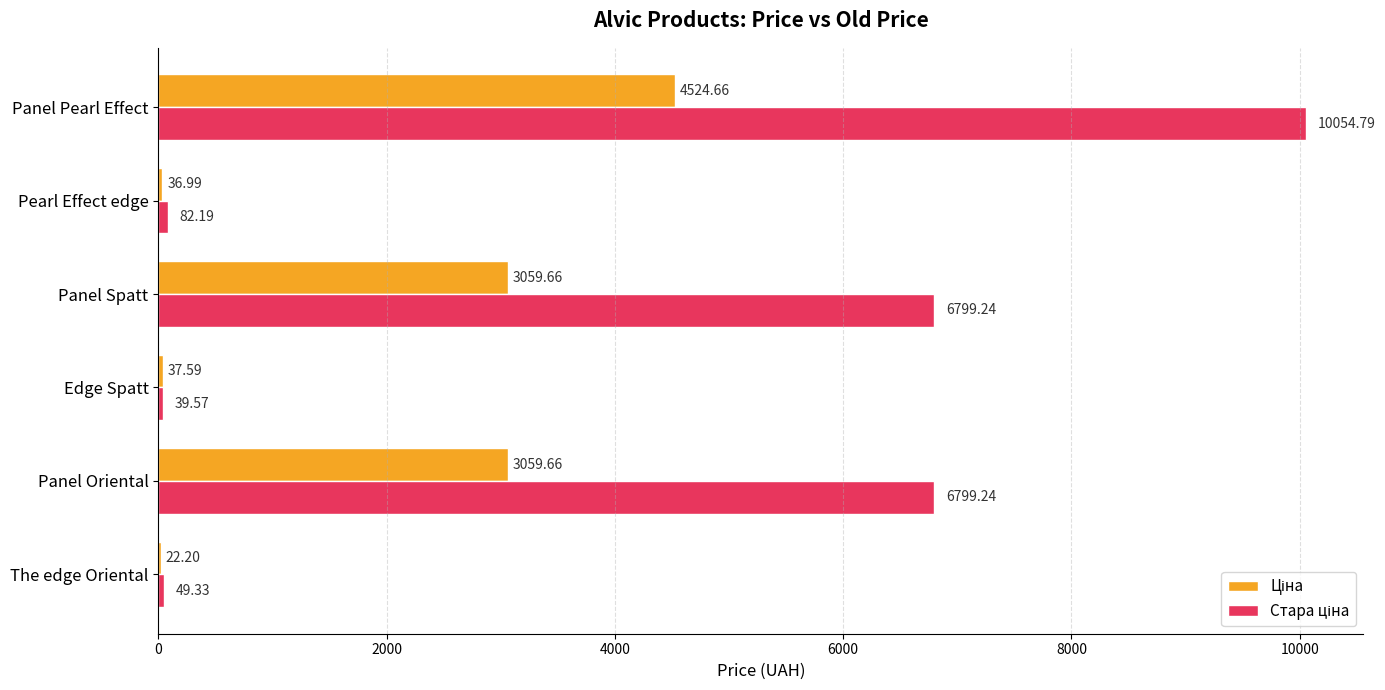

At which category is the sum across all series the highest?

Panel Pearl Effect